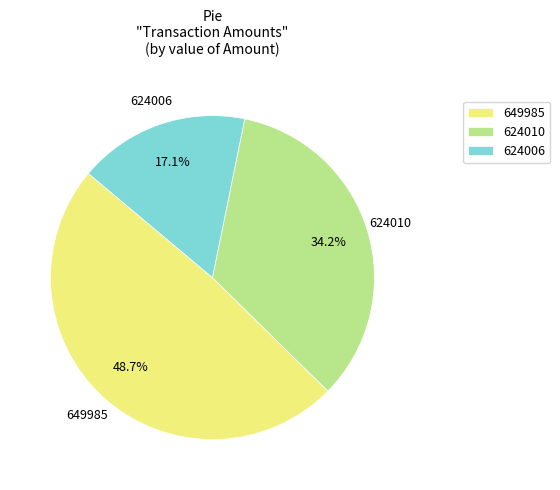

Between 624006 and 649985, which is larger?

649985